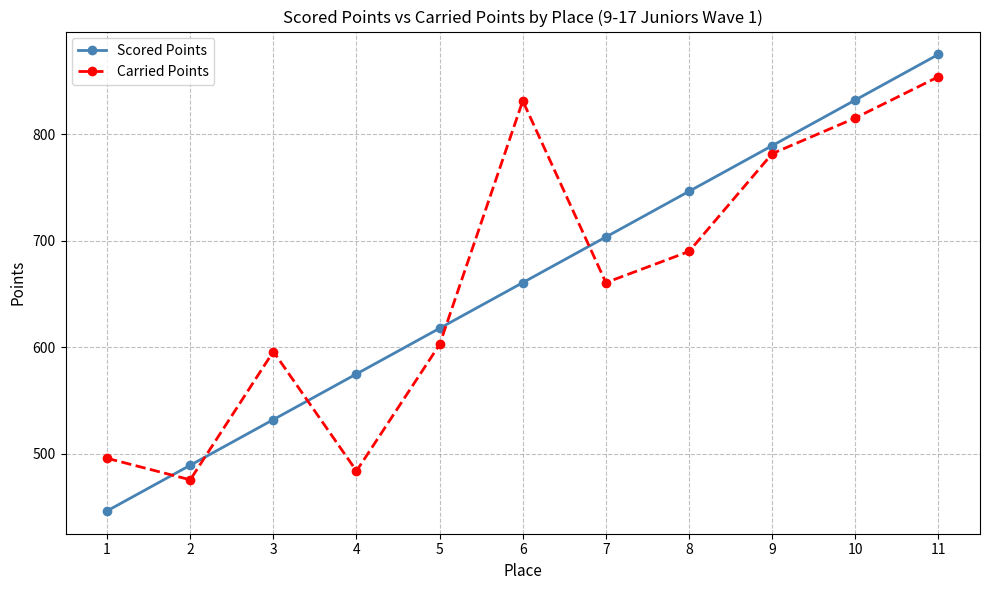

Which category has the highest value in the Scored Points series?

11